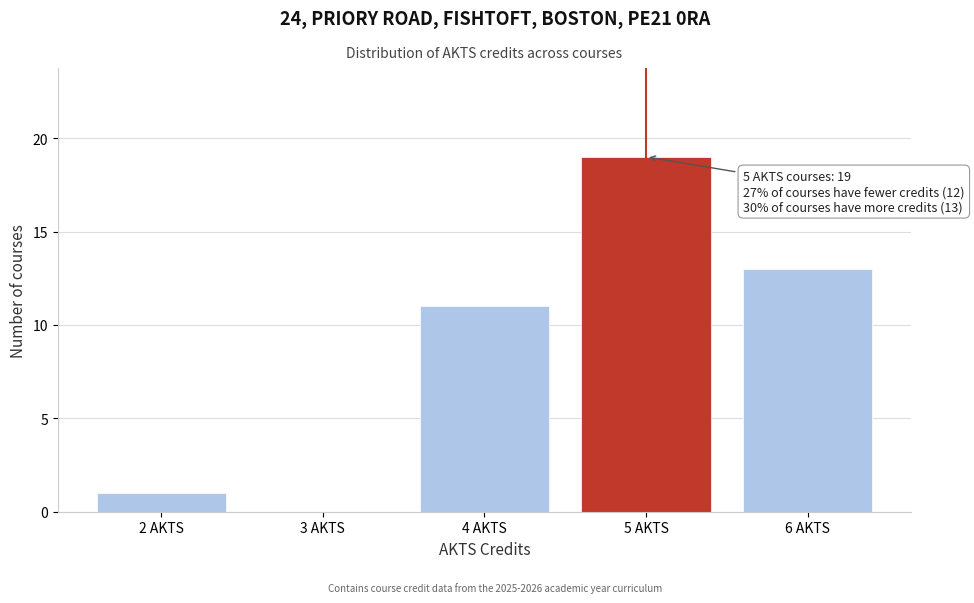

Reading left to right, list all the values displayed in this chart.

2 AKTS=1	3 AKTS=0	4 AKTS=11	5 AKTS=19	6 AKTS=13